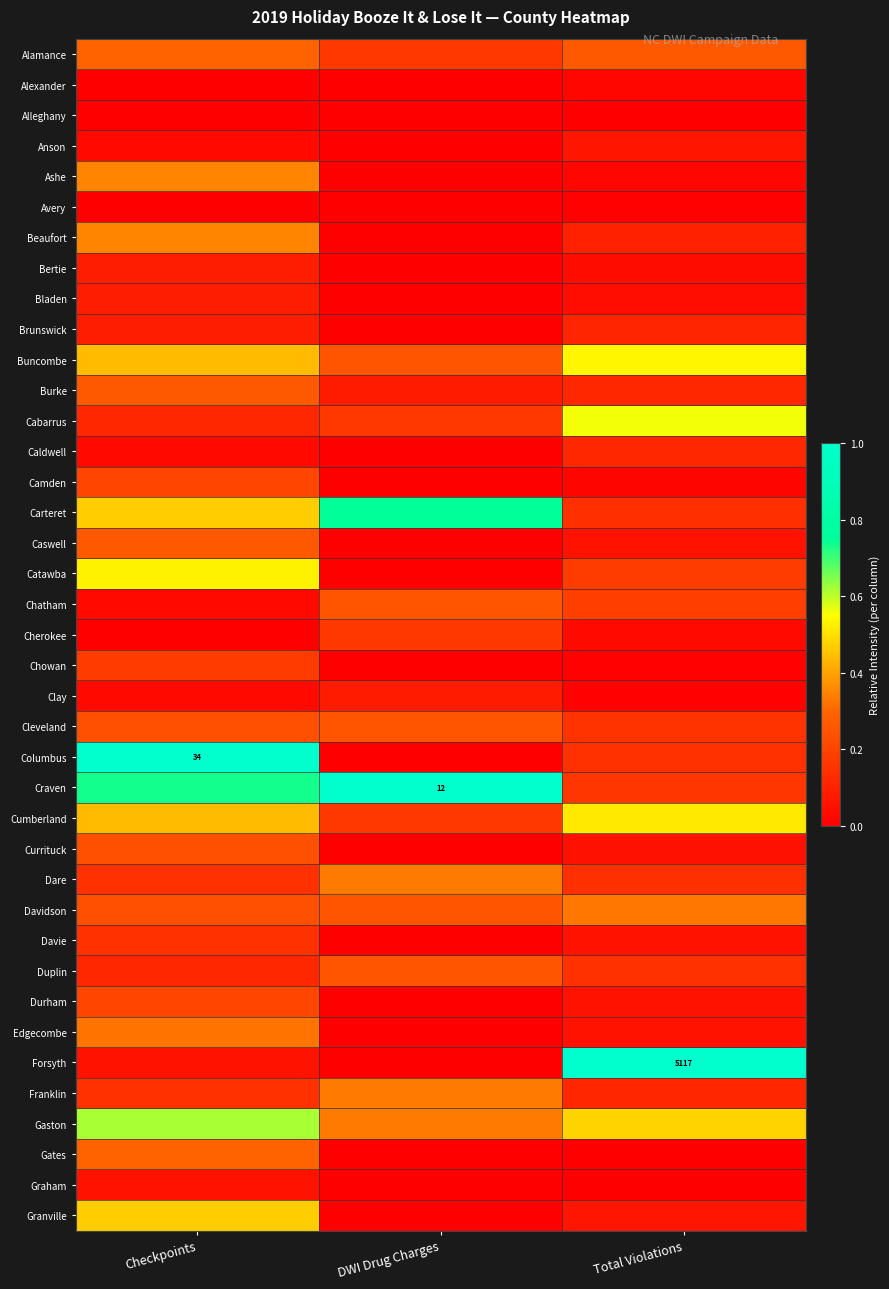

At how many categories does at least one series exceed 0?

3